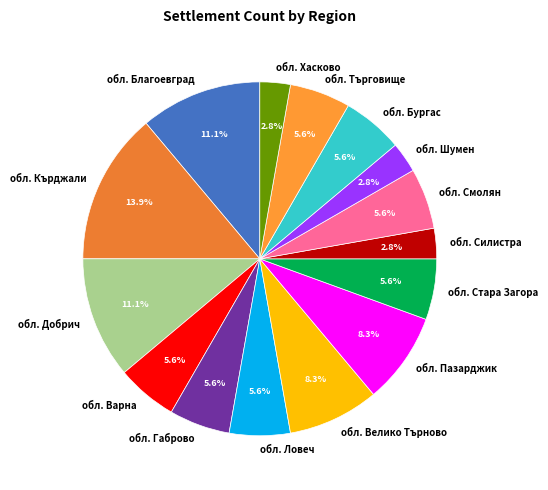

Does any single category account for the majority?

No